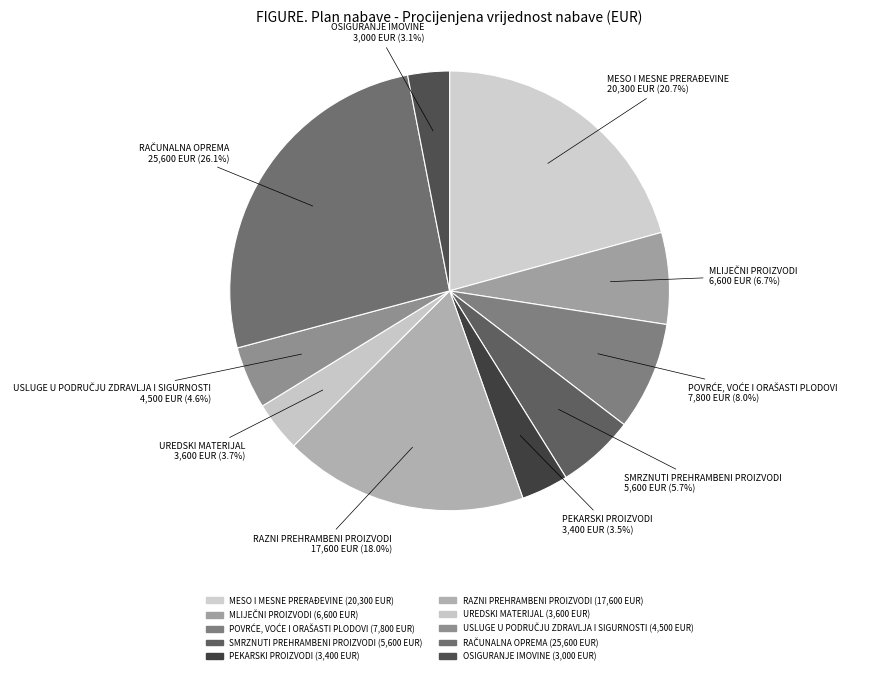

How many slices are in this pie chart?

10